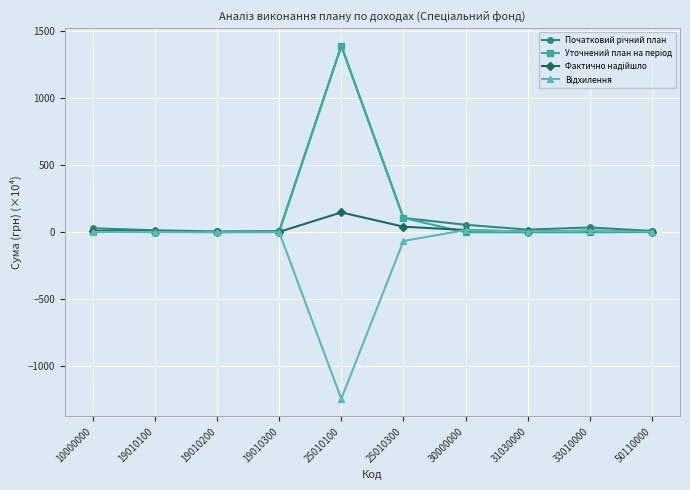

At which category is the sum across all series the highest?

25010100